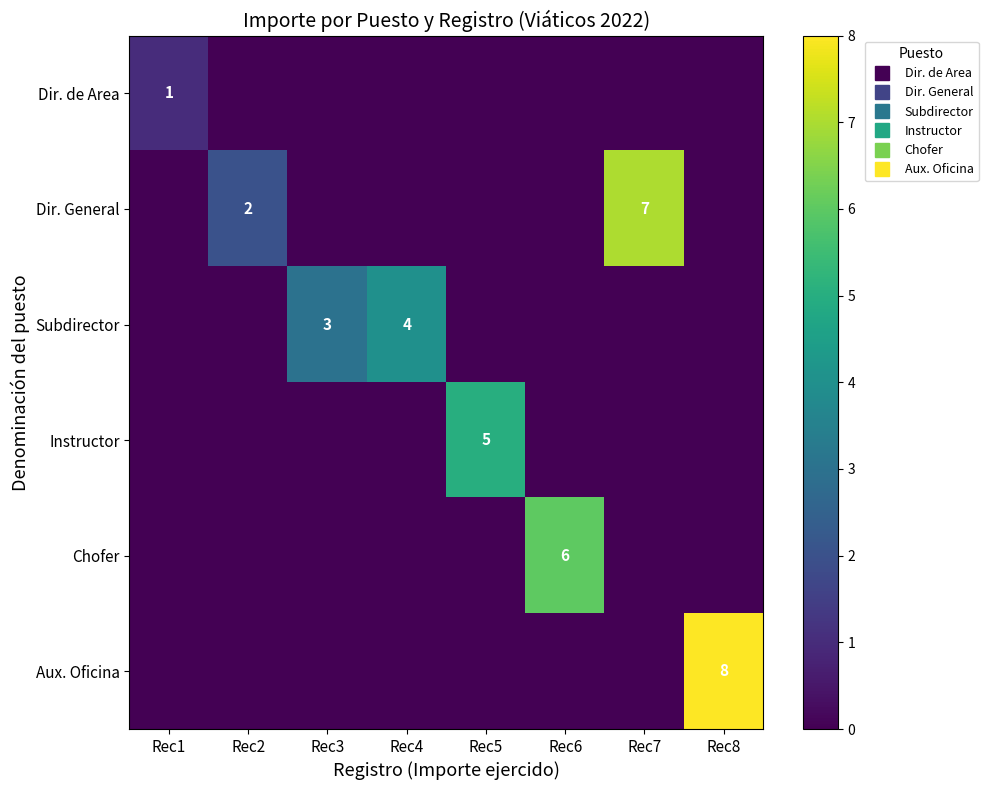

How many Instructor values are between 0 and 1?

7